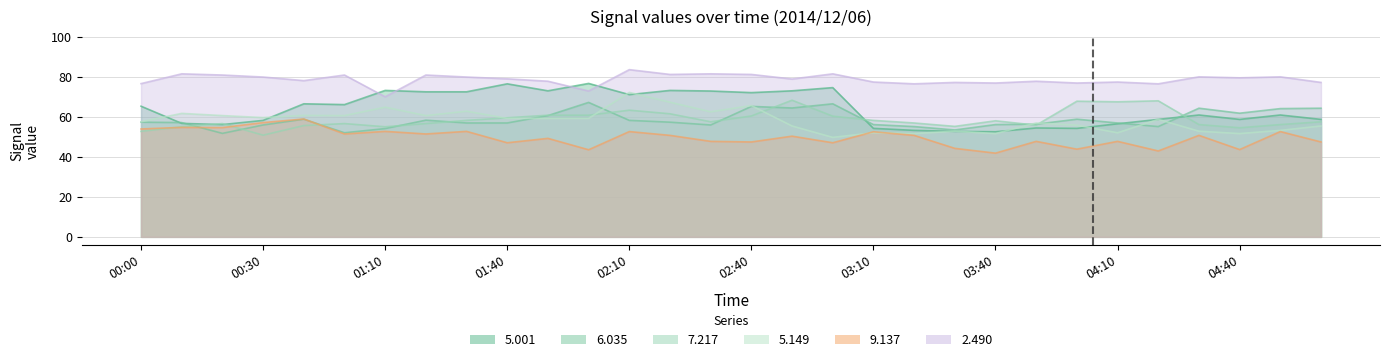

List the series in order of their peak value, lowest first.

  9.137,   6.035,   7.217,   5.149,   5.001,   2.490